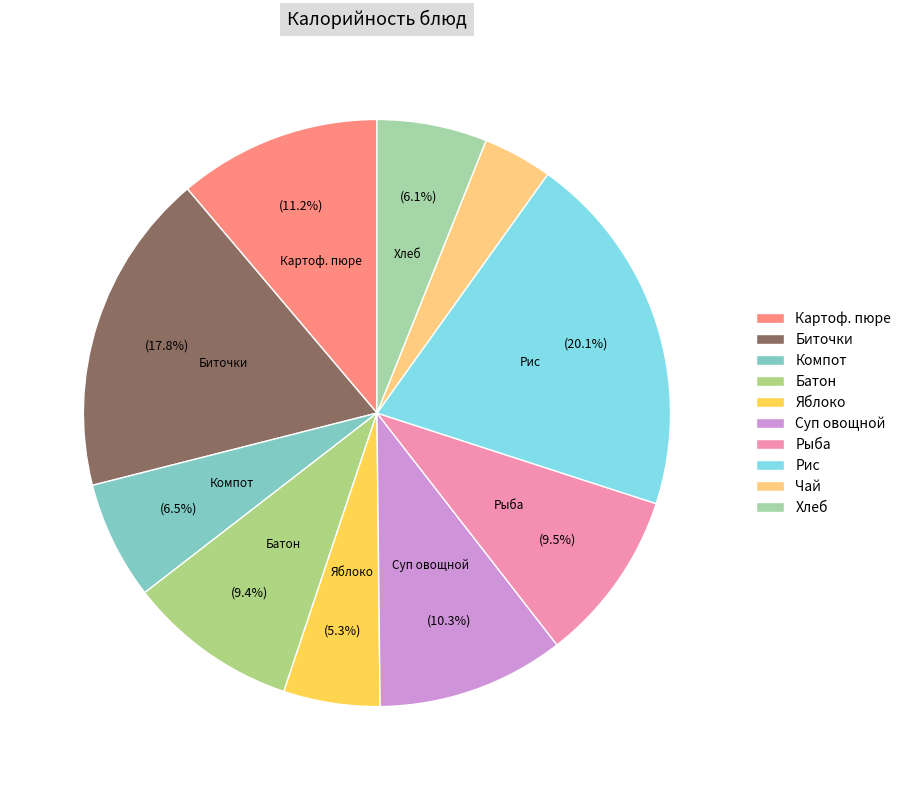

Which slice is the smallest?

Чай